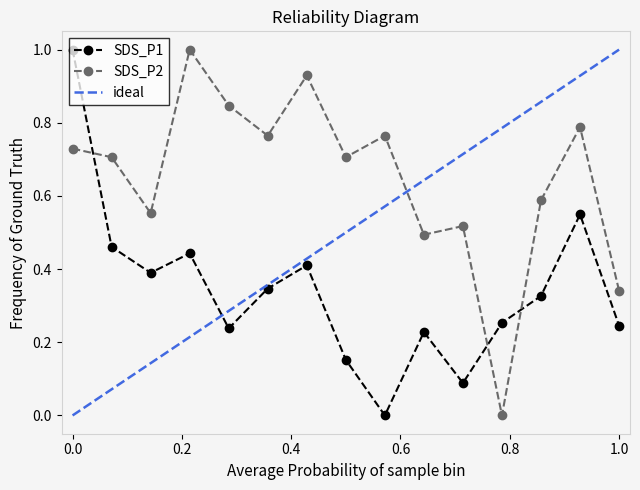

Is it true that SDS_P1 equals 1.0 at 0.0?

True